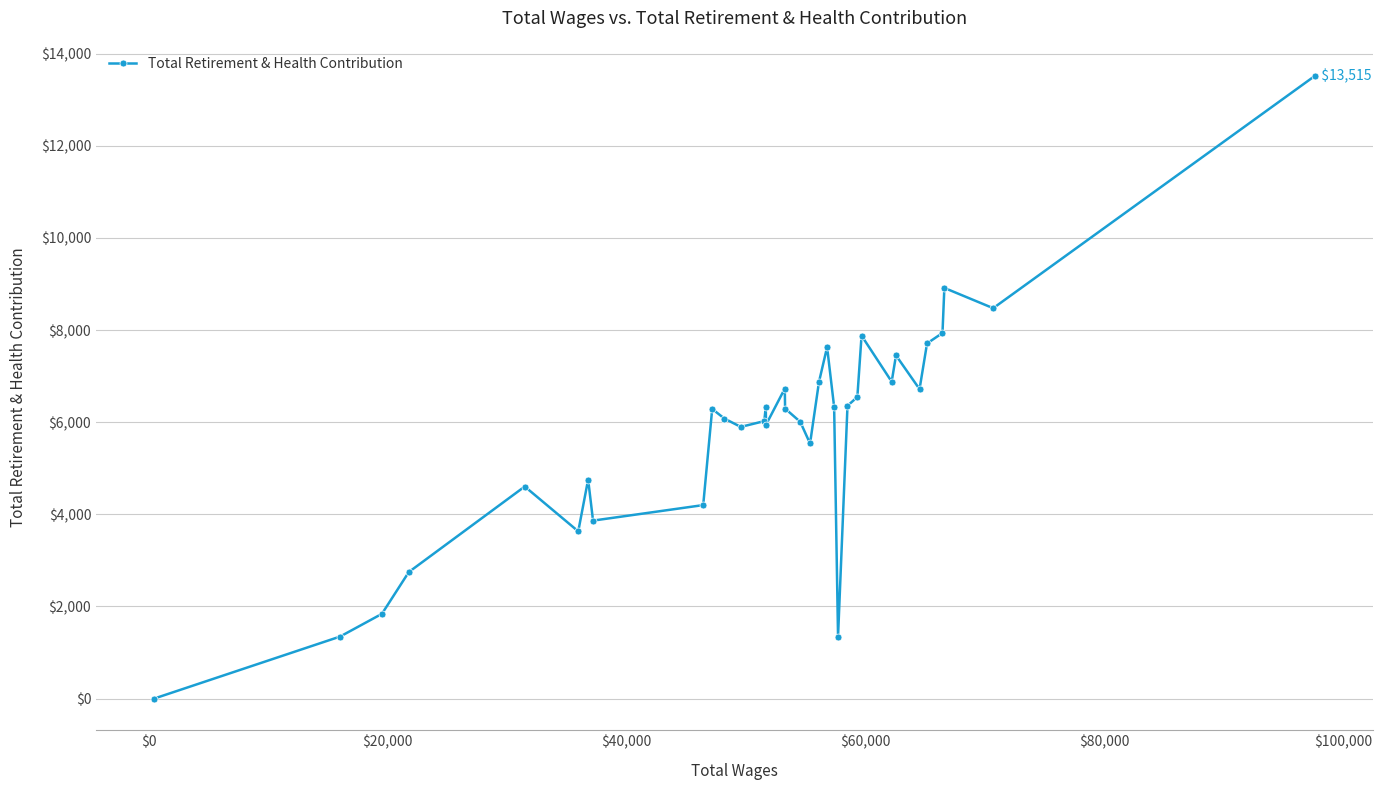

How many data points does each series have?

34